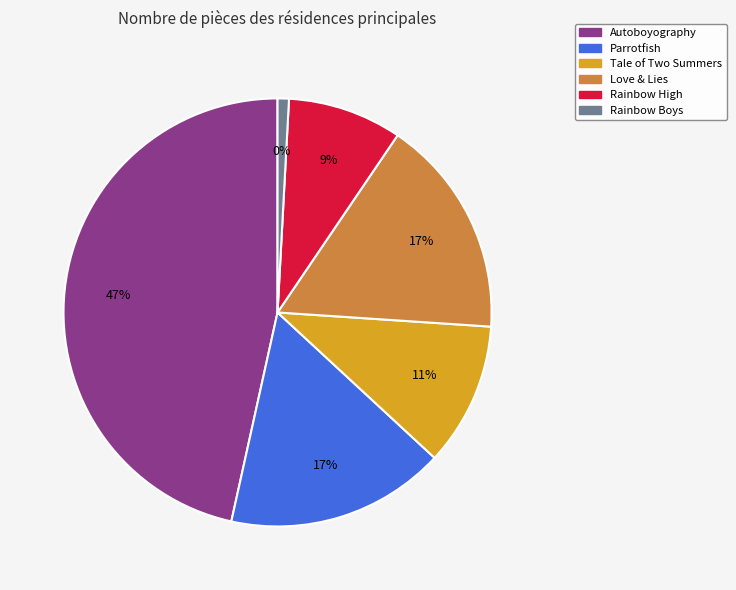

How many segments does this pie chart have?

6